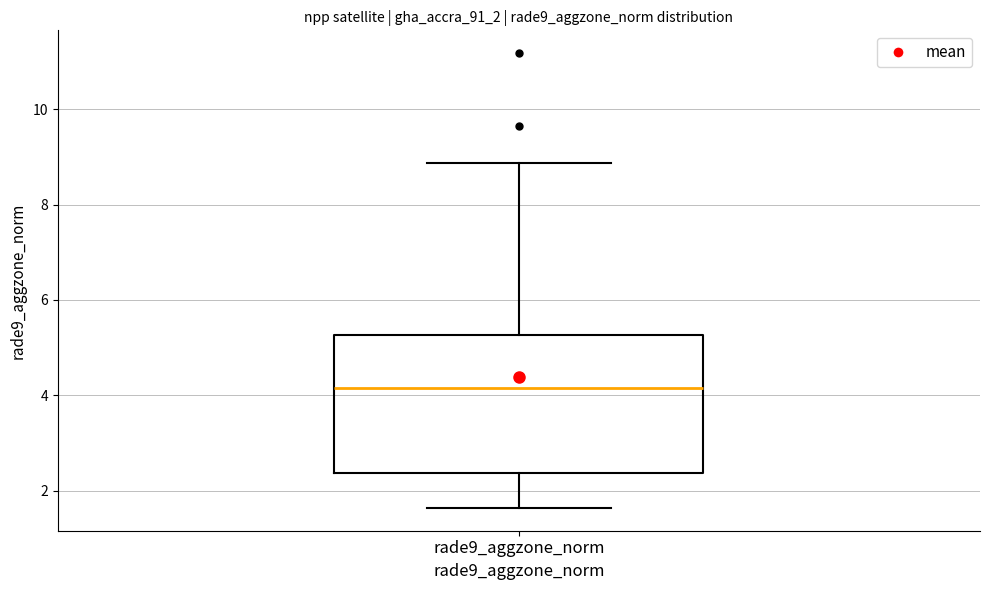

Where does the median line of the box for rade9_aggzone_norm sit on the y-axis? The values are not printed on the chart, so give them approximately, as read against the axis.

4.2